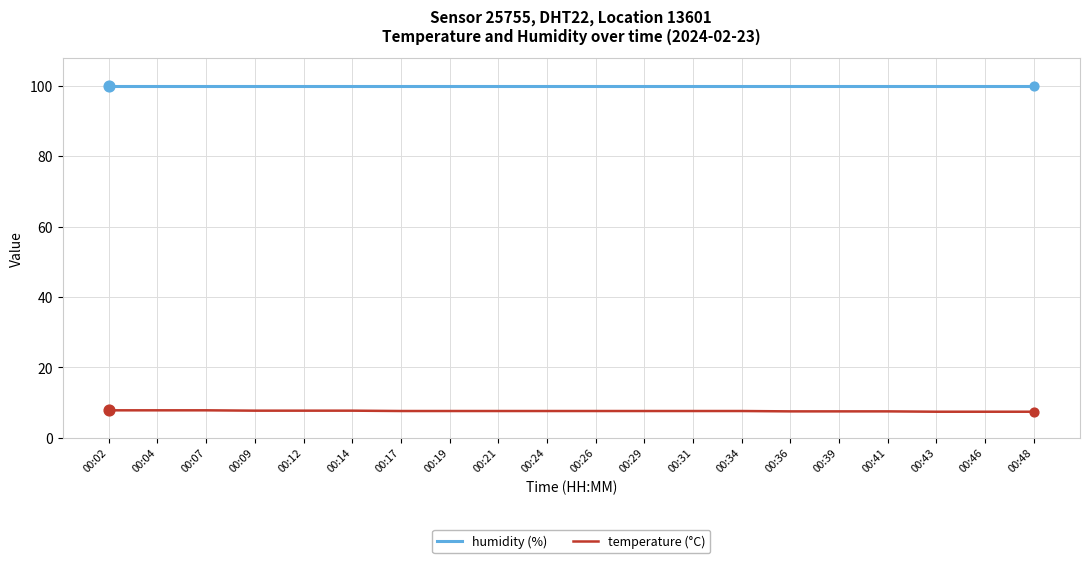

What are all the series names shown in the legend?

humidity (%), temperature (°C)